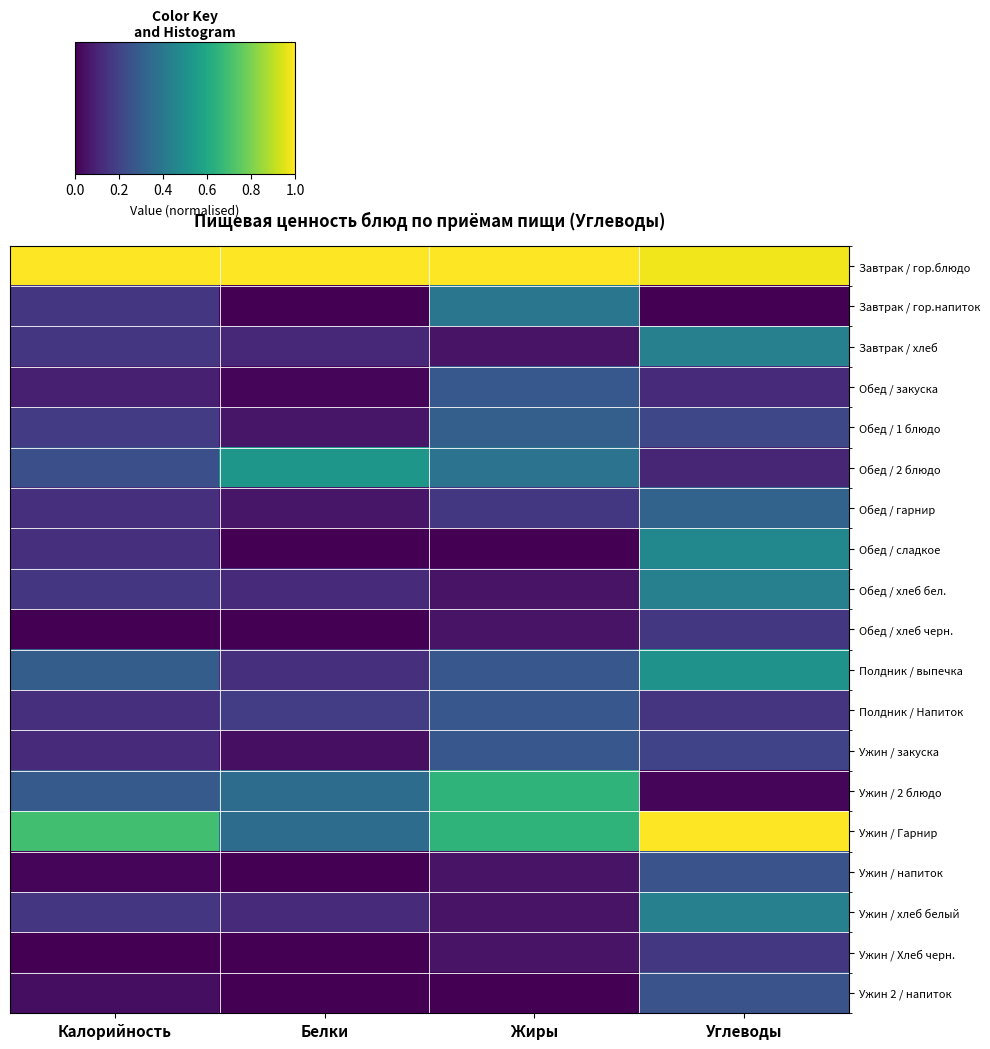

Which has a higher value, Калорийность or Жиры?

Калорийность